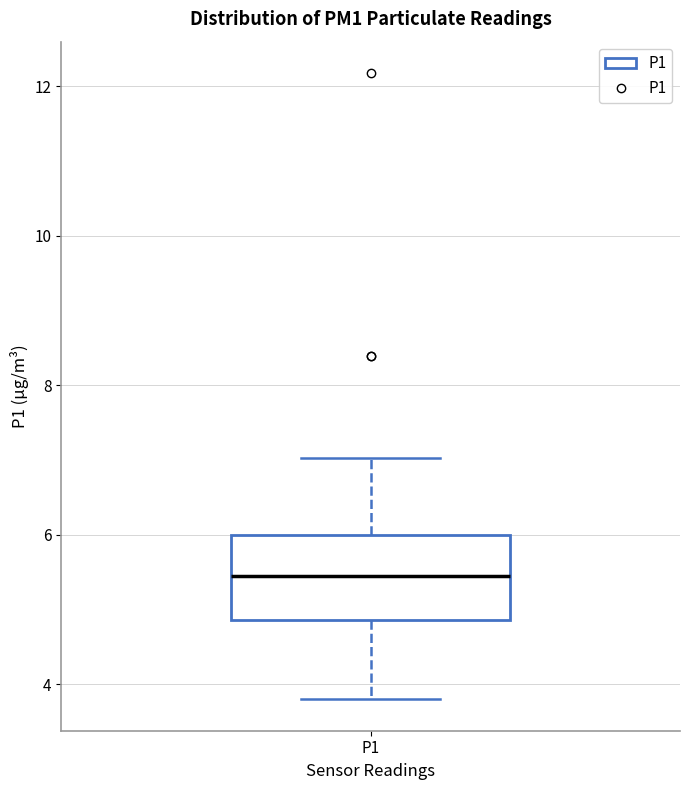

Transcribe this box plot: give where the median line is, the range the box spans, and where the two whiskers end, as read against the y-axis. The values are not printed on the chart, so give them approximately, as read against the axis.

median 5.4, box 4.8 to 6.0, whiskers 3.8 to 7.0